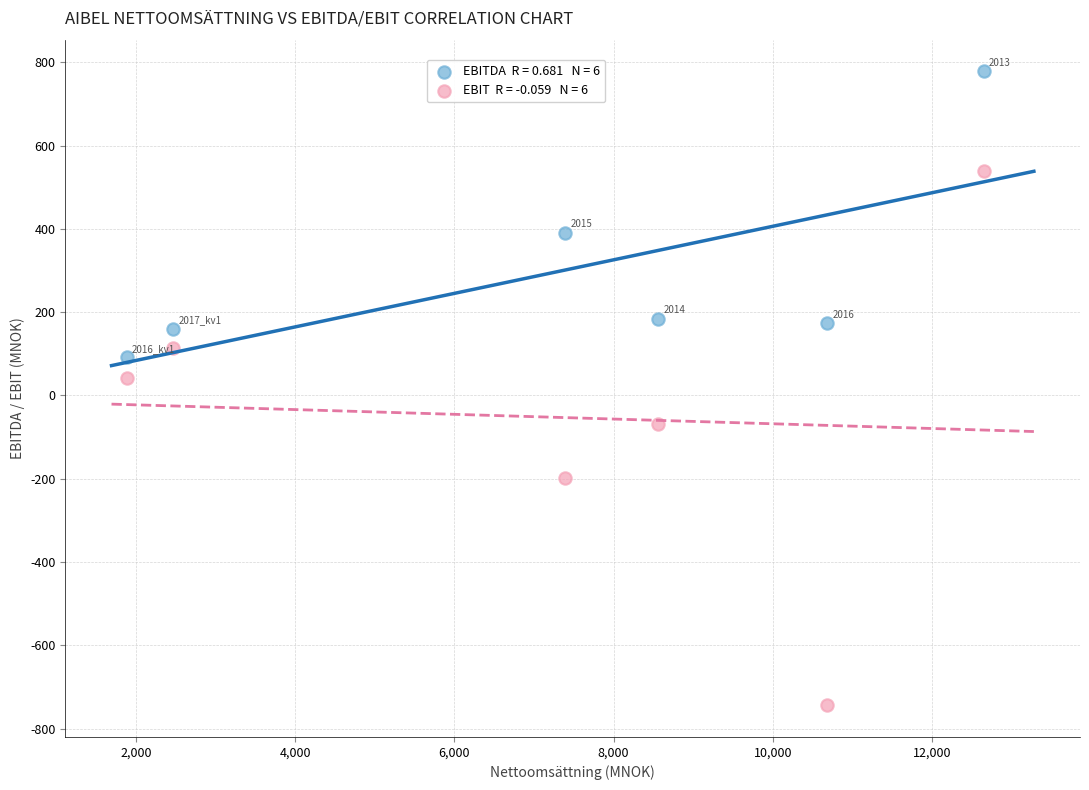

Across all series, what Y value is closest to 17?

42.3